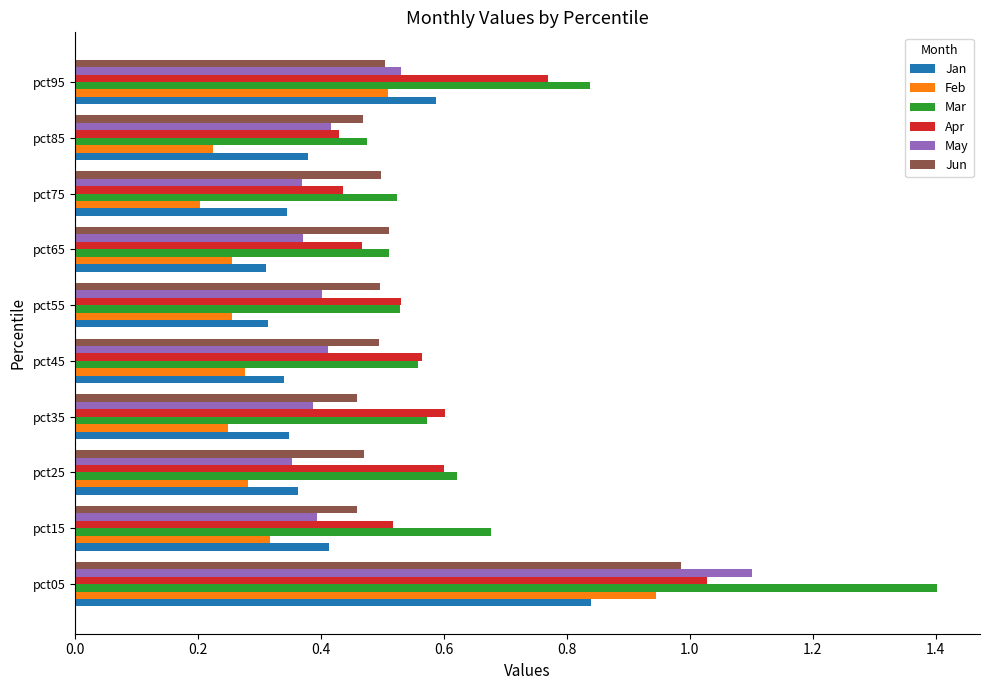

At which category does the chart reach its peak across all series?

pct05